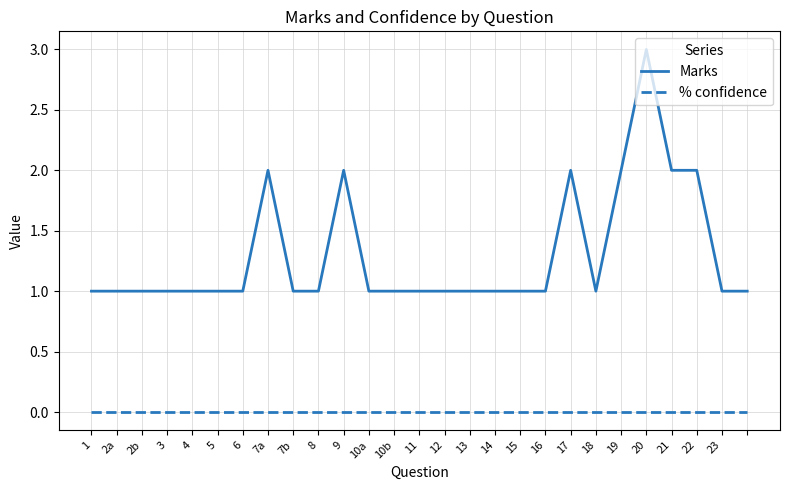

True or false: Marks and % confidence intersect in this chart.

False